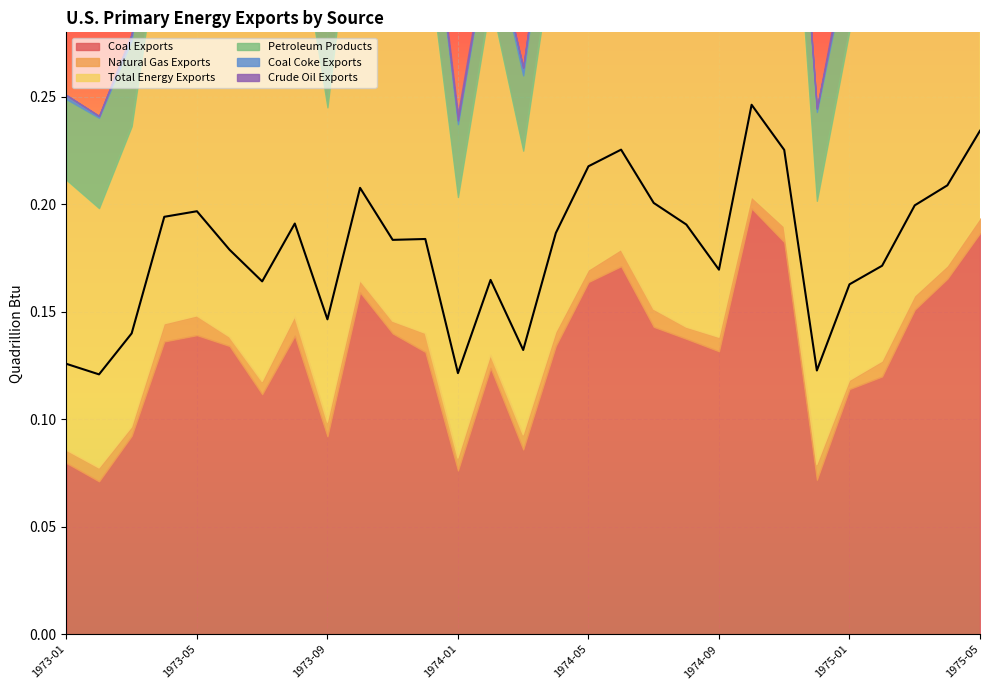

What are all the series names shown in the legend?

Coal Exports, Natural Gas Exports, Total Energy Exports, Petroleum Products, Coal Coke Exports, Crude Oil Exports